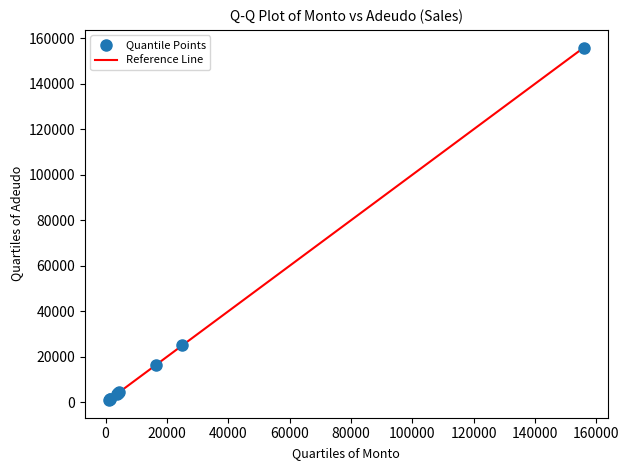

What Y value in the scatter plot is closest to 78487?

25025